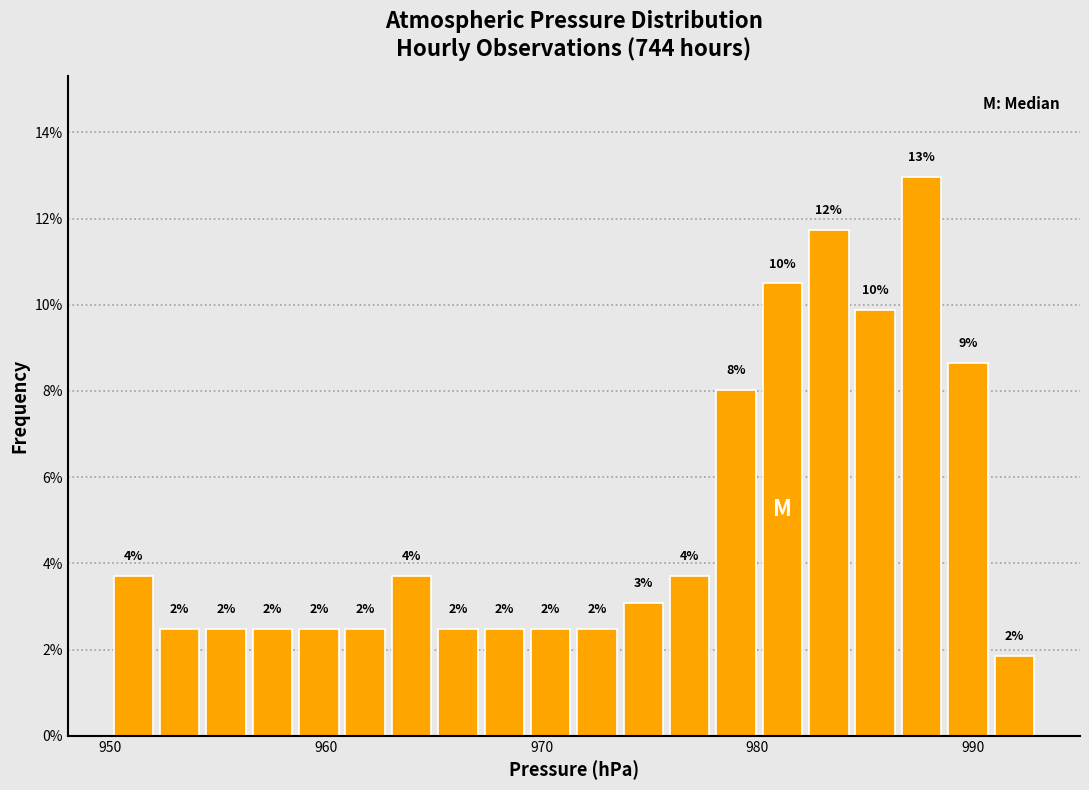

Read against the x-axis, roughly where is the centre of the tallest bar?

988